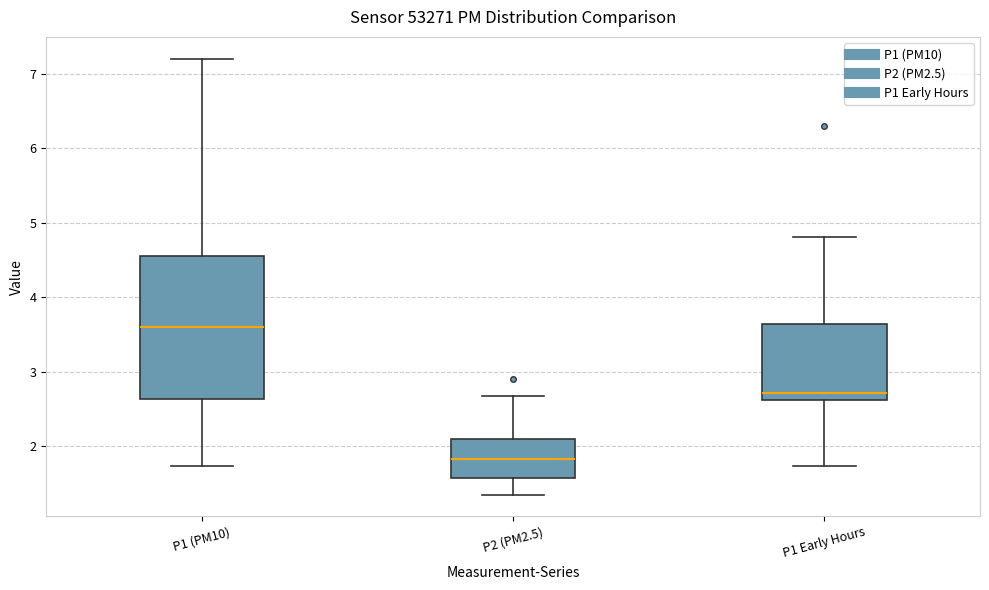

Which box has the highest median line?

P1 (PM10)